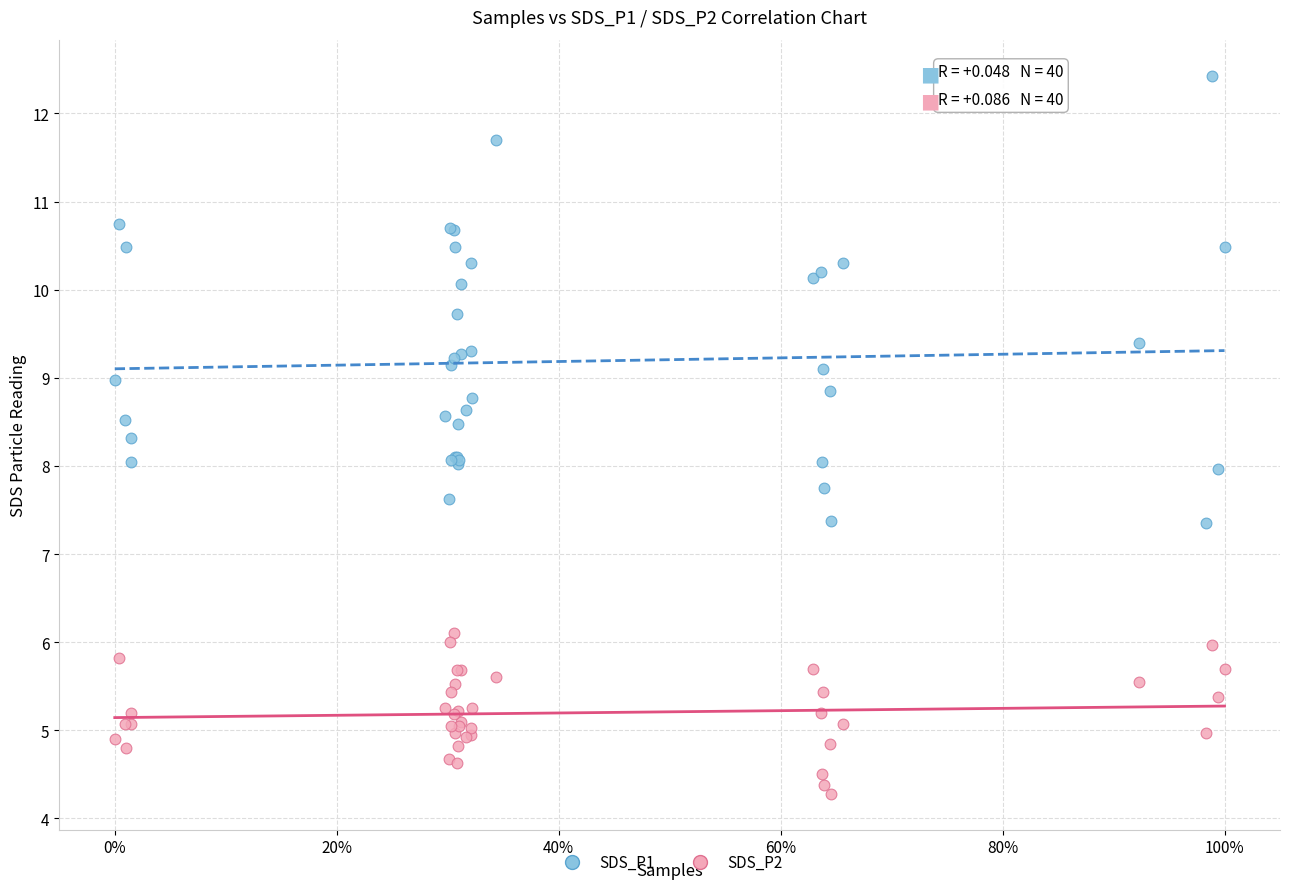

Which series contains the lowest Y value?

SDS_P2